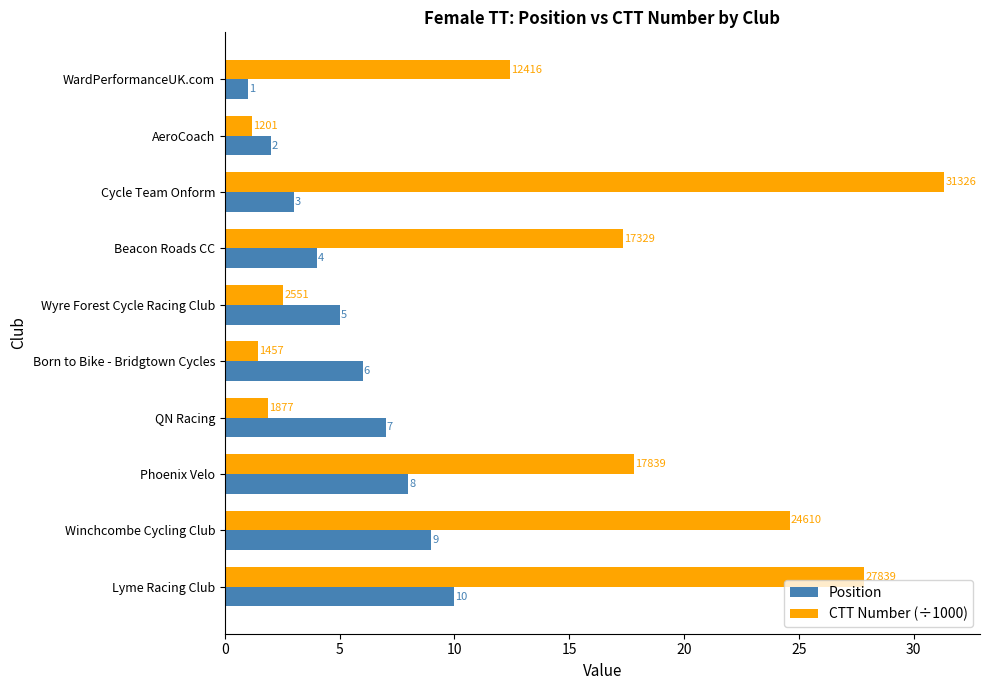

Count the Position values in the range 3 to 8.

6